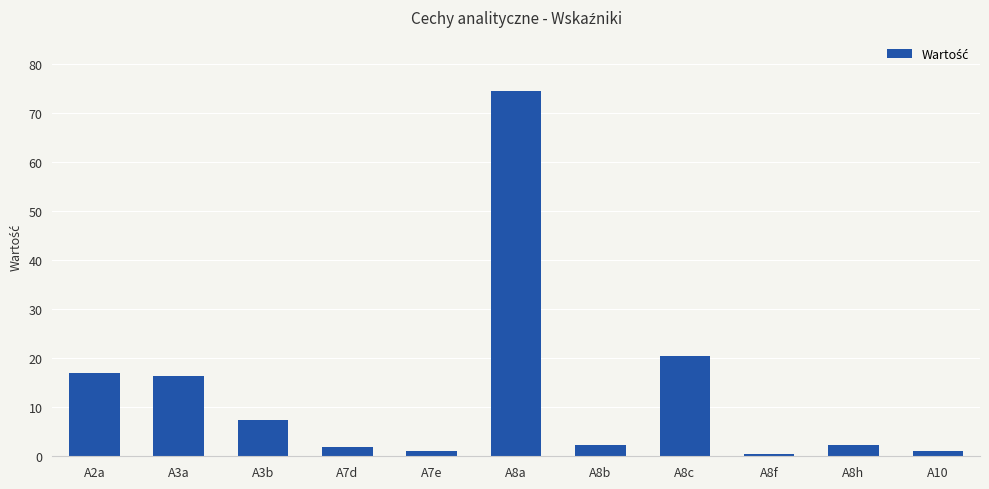

Are the bars horizontal?

No